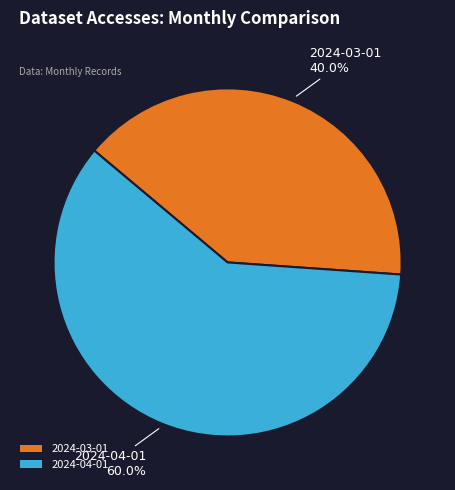

How many slices are in this pie chart?

2